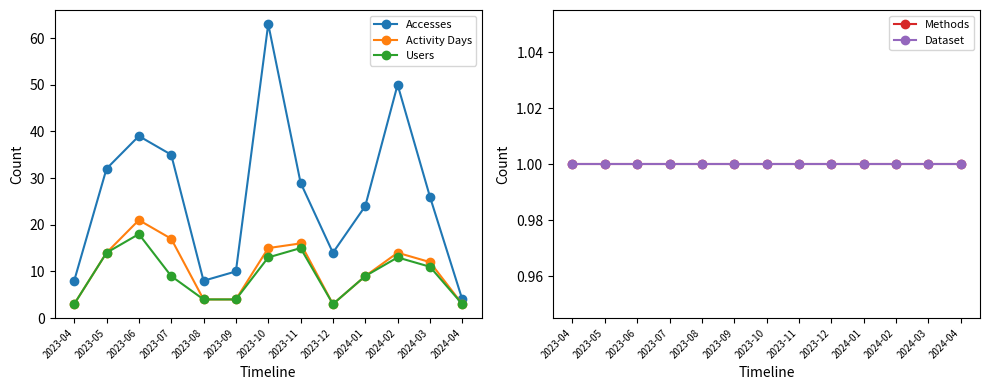

At which label does Users reach its minimum?

2023-04